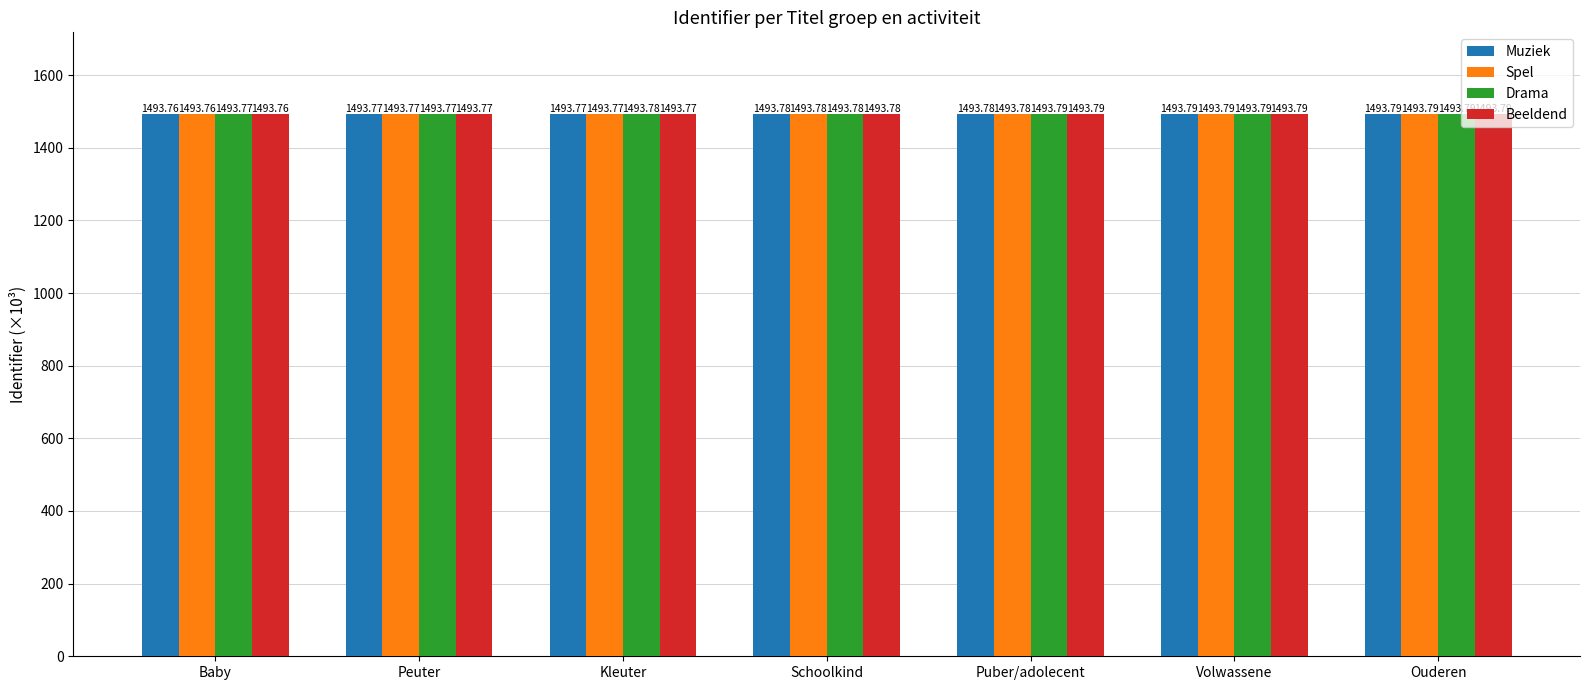

Rank the series by their average value, from highest to lowest.

Drama, Beeldend, Spel, Muziek